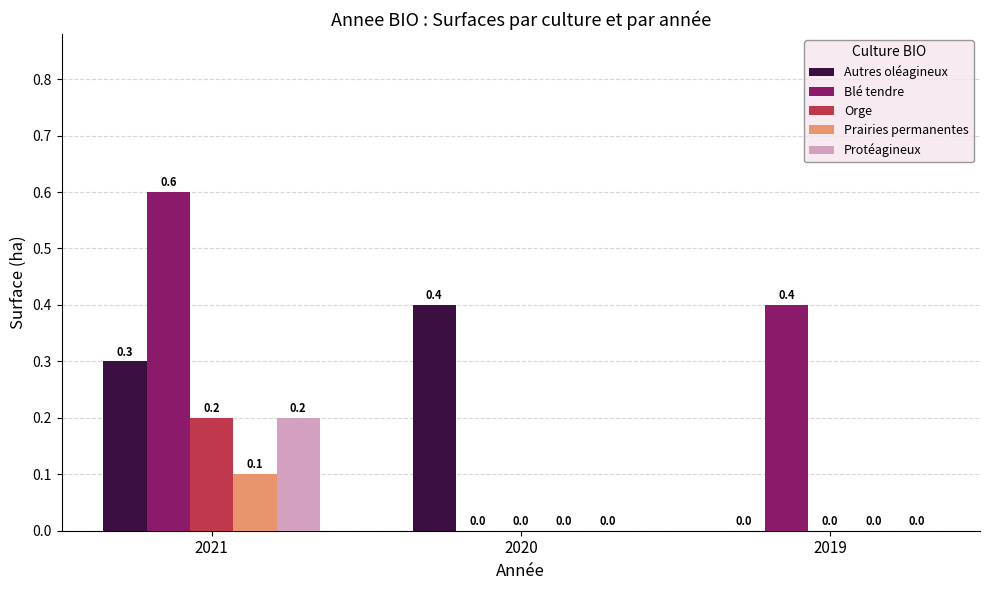

Between 2021 and 2019, which series saw the biggest shift?

Autres oléagineux